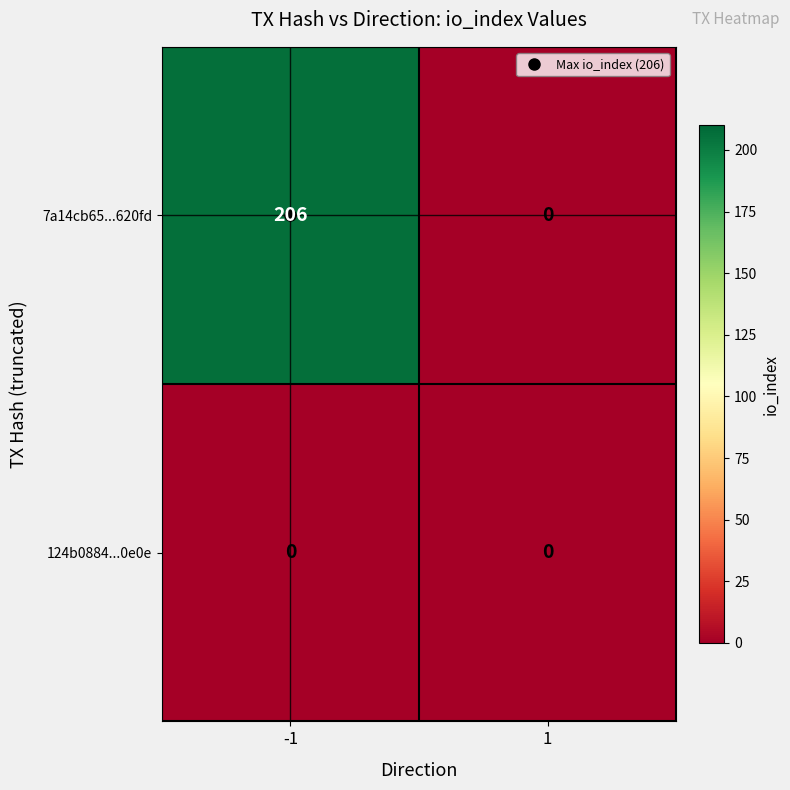

Is it true that 7a14cb65...620fd equals 296 at -1?

False